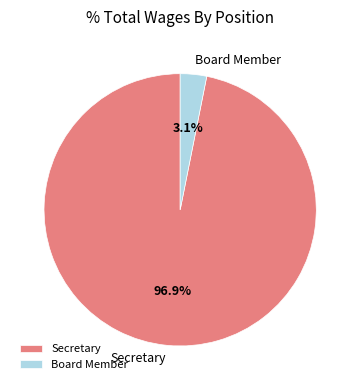

Does Board Member account for over 50% of the chart?

No